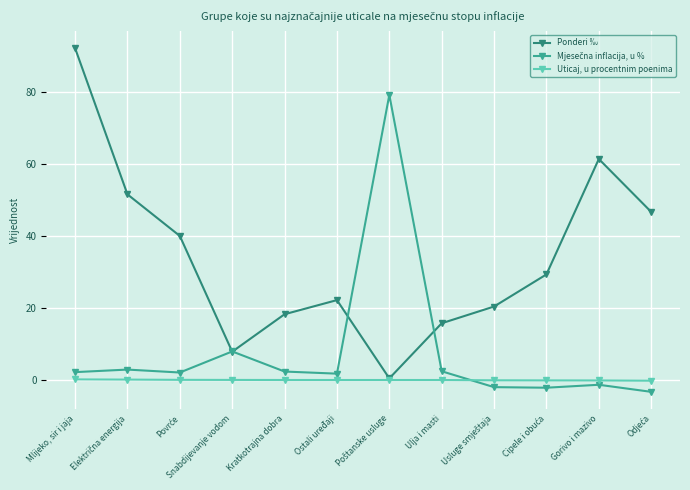

How many values in the Ponderi ‰ series exceed 29?

6